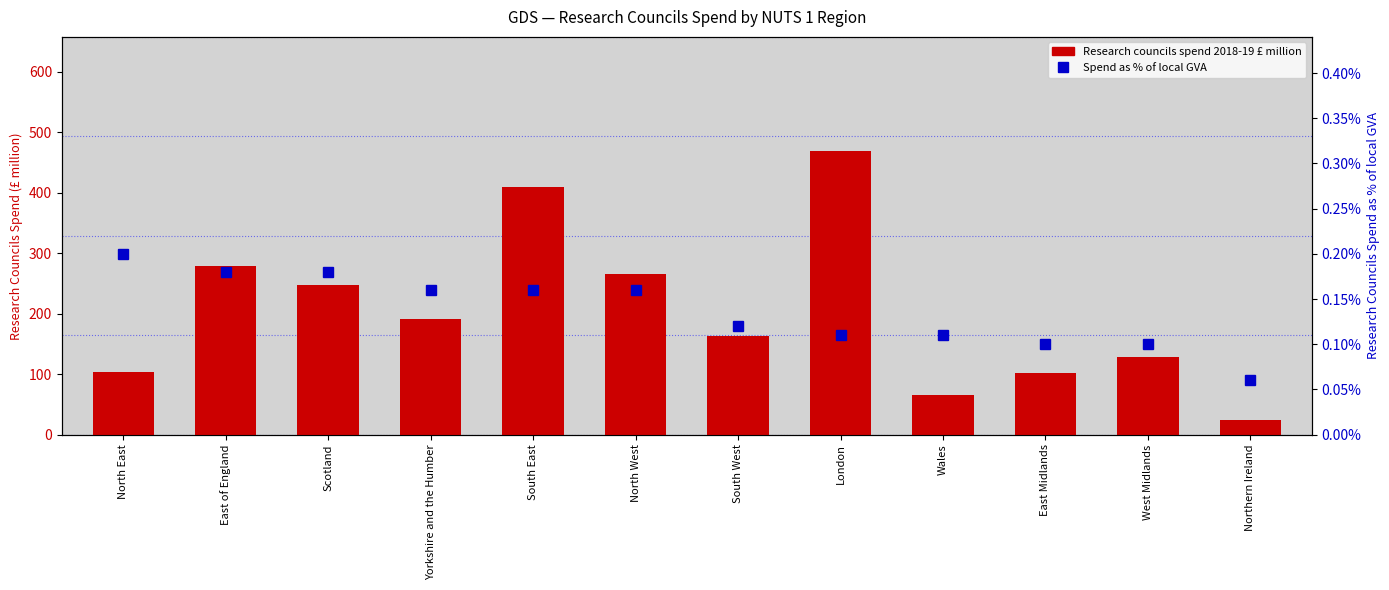

Which series changed the most between South West and Northern Ireland?

Research councils spend 2018-19 £ million